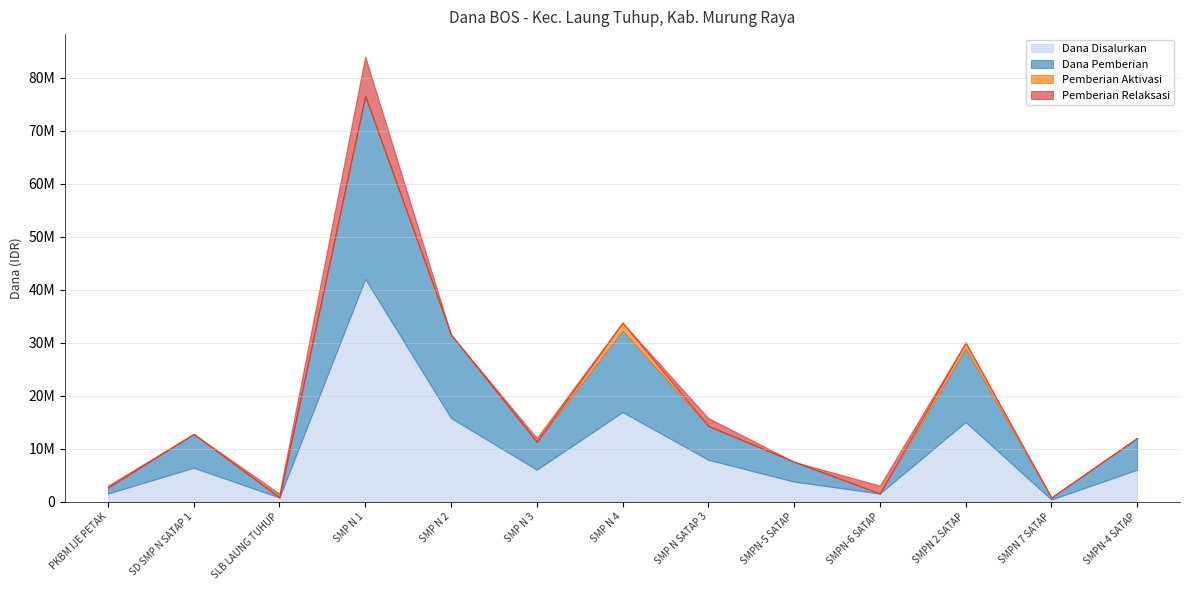

Does the chart have visible grid lines?

Yes